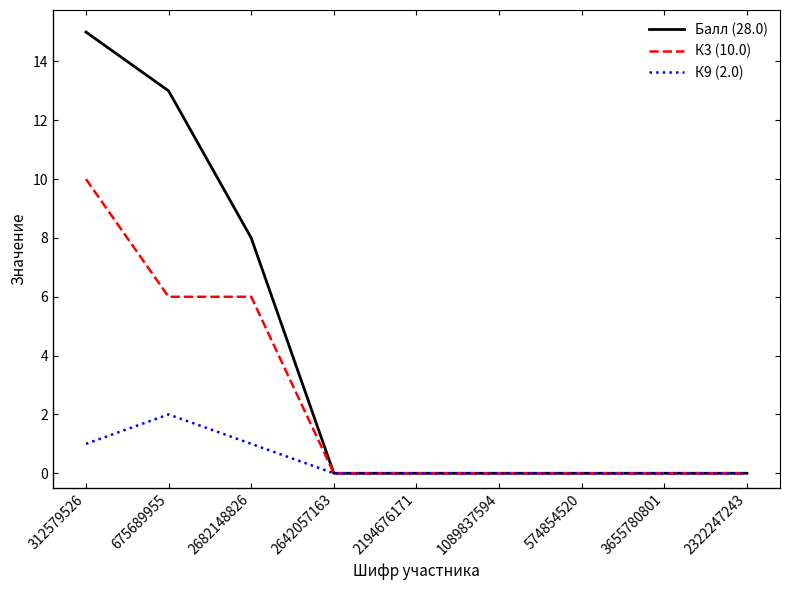

Is this an area chart (filled region under the line)?

No